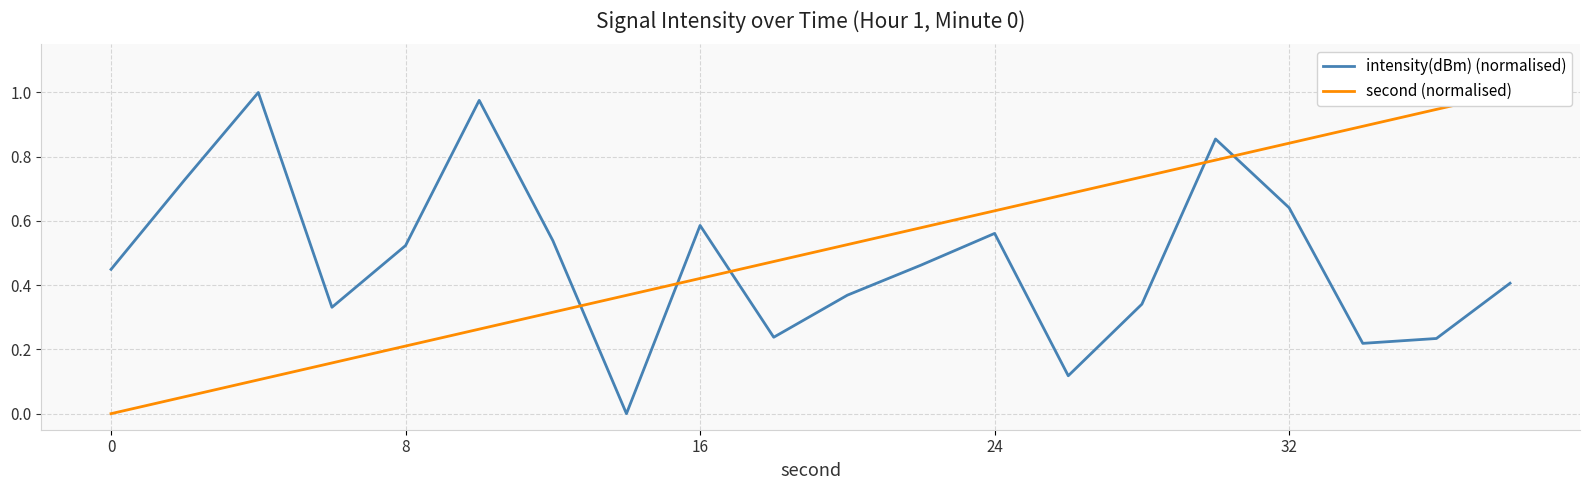

How many positive values does the intensity(dBm) (normalised) series have?

19